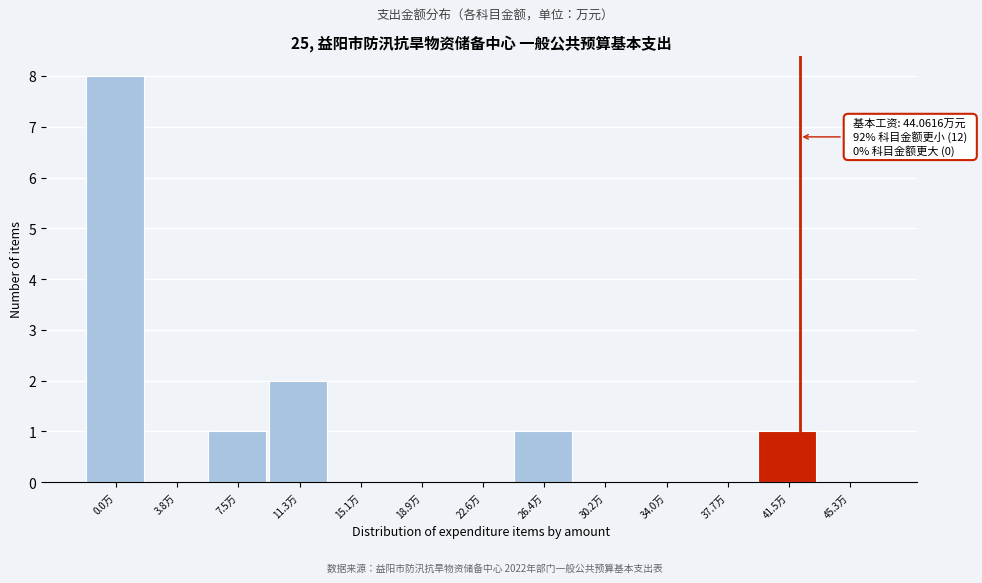

Reading left to right, what are all the values shown in this chart?

0.0万=8	3.8万=0	7.5万=1	11.3万=2	15.1万=0	18.9万=0	22.6万=0	26.4万=1	30.2万=0	34.0万=0	37.7万=0	41.5万=1	45.3万=0